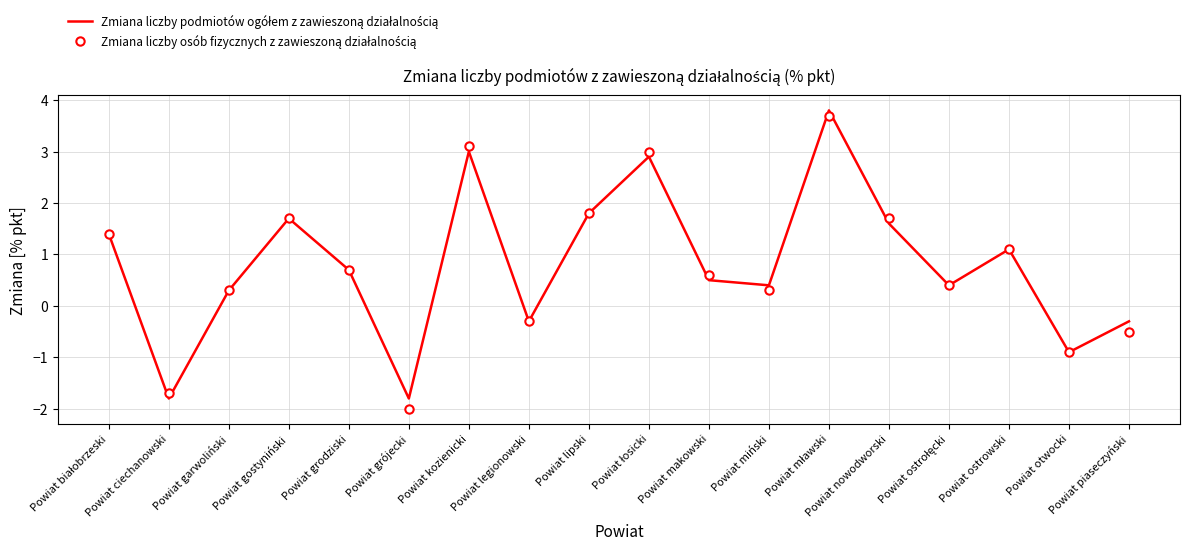

What is the total value across all series at Powiat nowodworski?

3.3